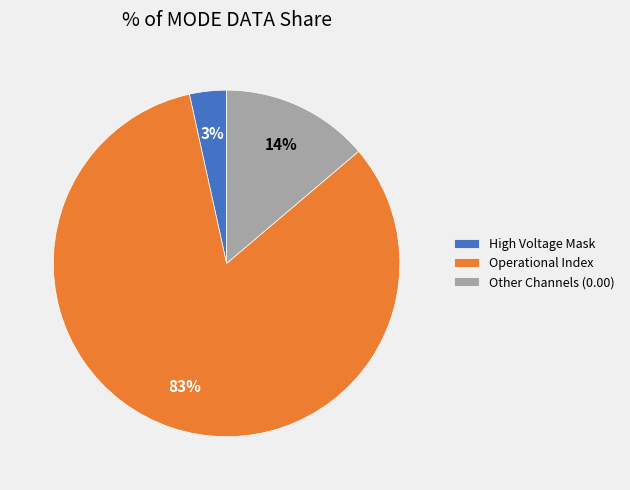

What is the largest slice in the pie chart?

Operational Index